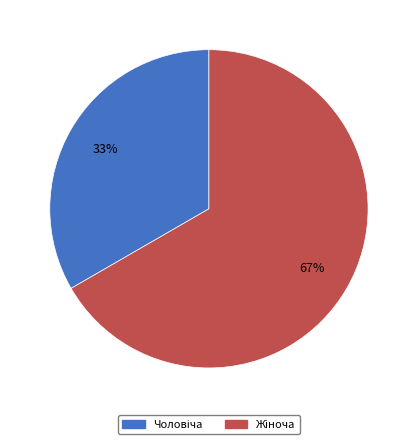

Is there any slice that represents more than half of the pie?

Yes